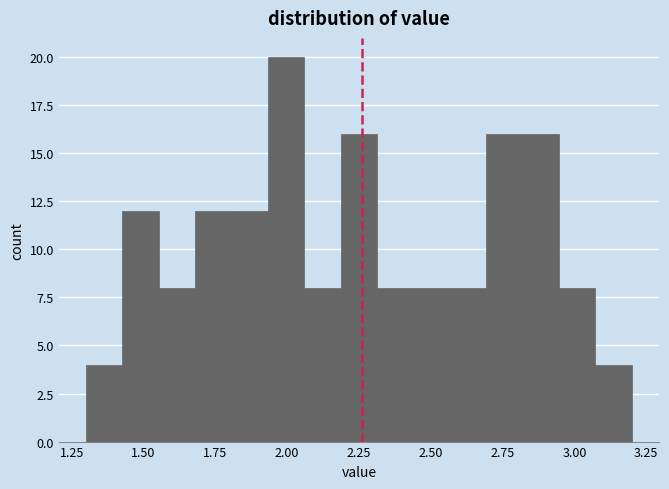

Read against the x-axis, roughly where is the centre of the tallest bar?

2.00